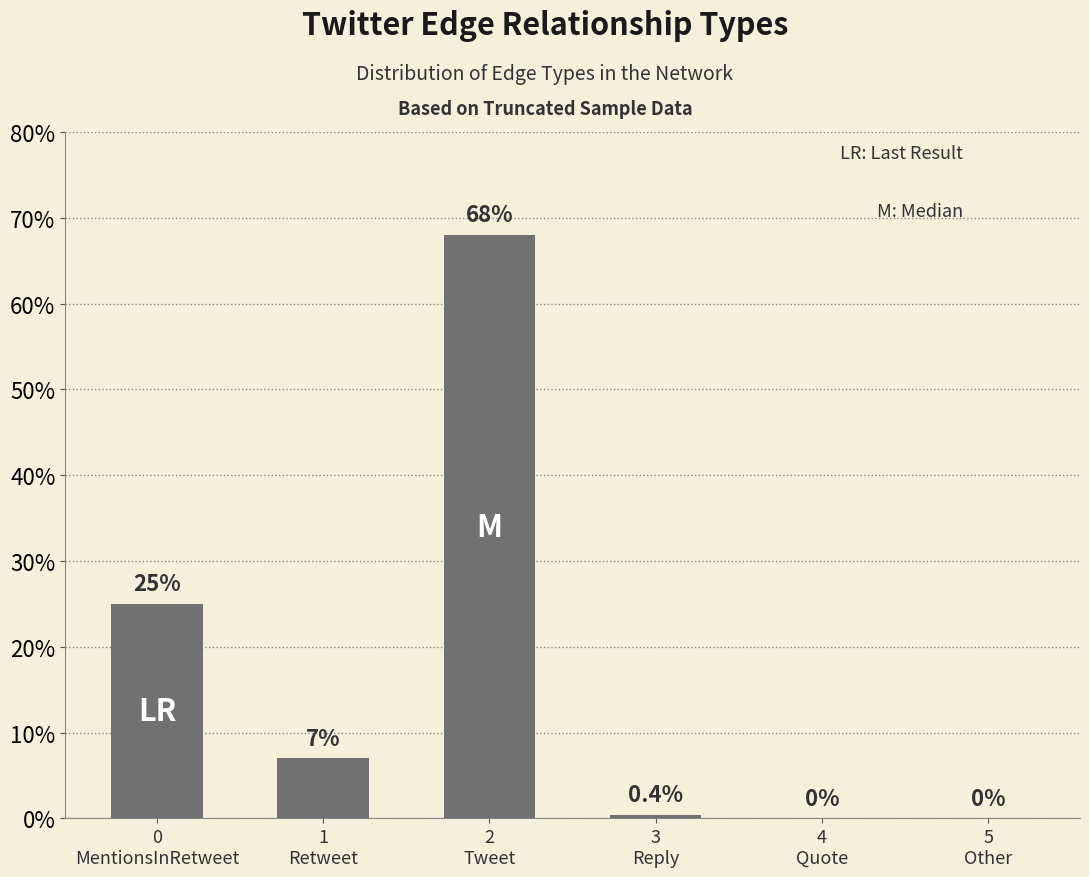

What is the sum of the values at 5
Other and 3
Reply?

0.4